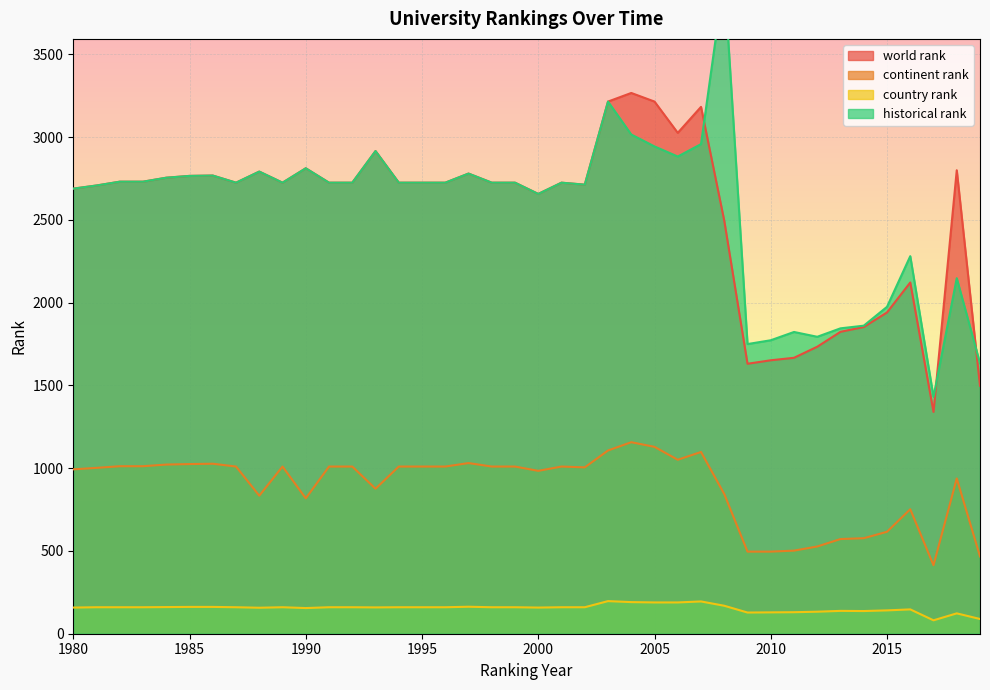

What is the sum of the country rank values at 2001 and 1986?

322